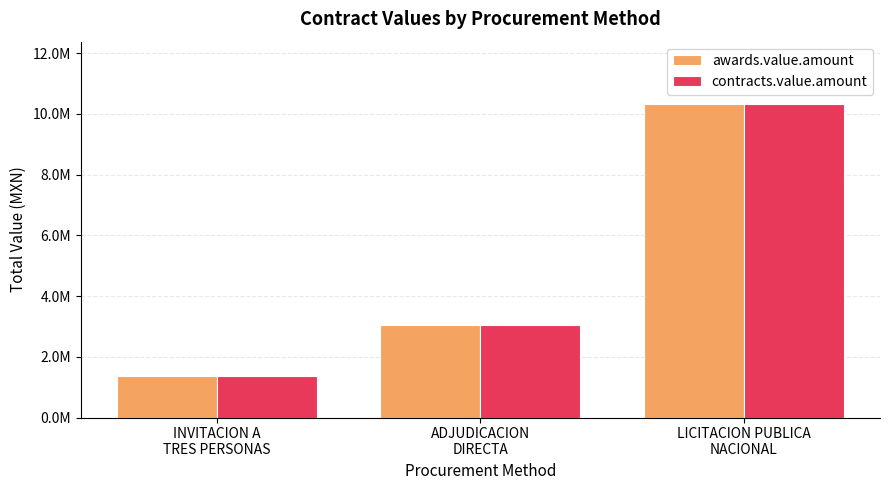

What is the value of the contracts.value.amount bar at the 3rd from the left?

10315343.4